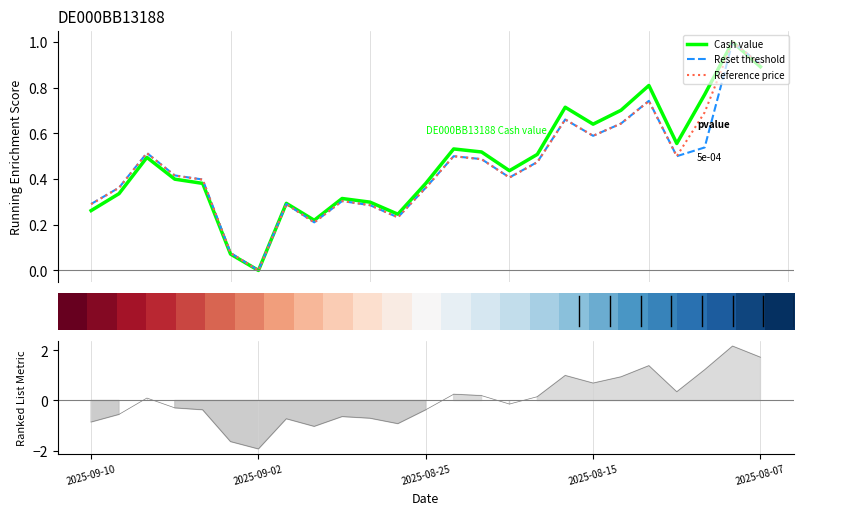

The Reset threshold series shows 0.5 at 0.50. True or false?

True